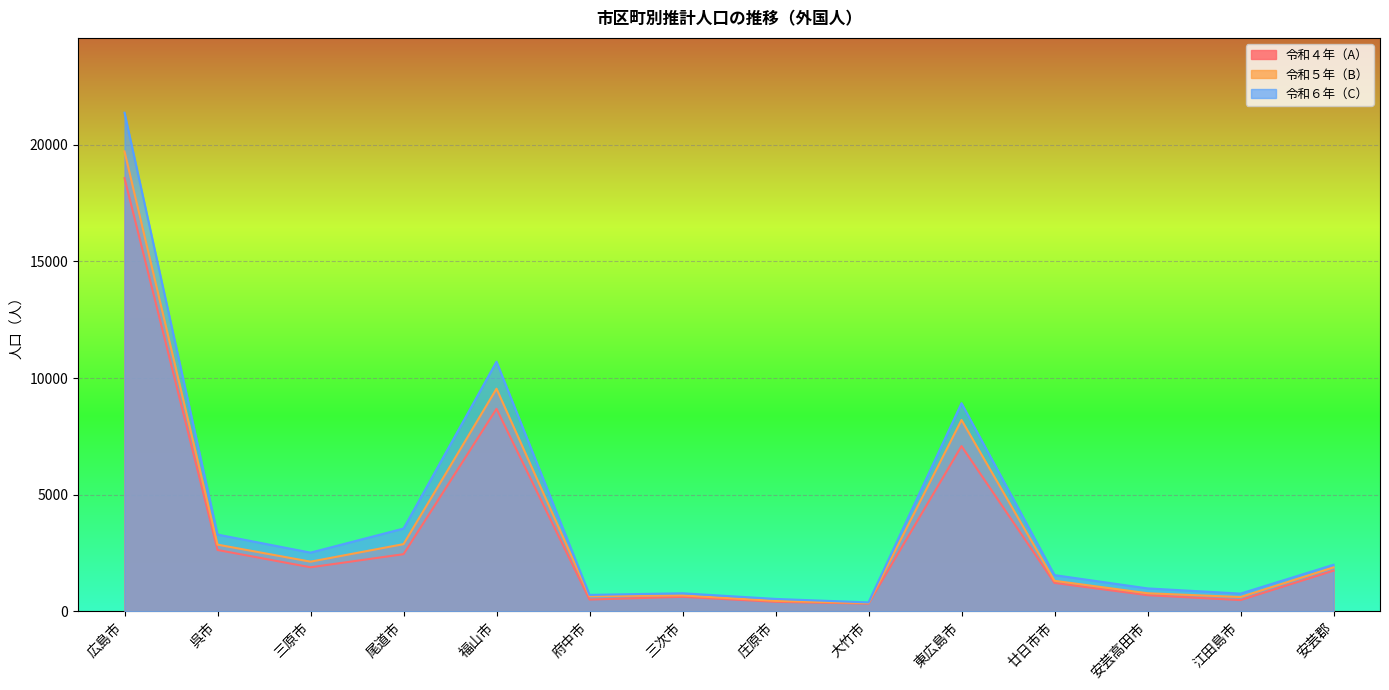

Reading left to right, list all the values displayed in this chart.

令和４年（A）: 広島市=18565	呉市=2629	三原市=1888	尾道市=2449	福山市=8679	府中市=505	三次市=621	庄原市=407	大竹市=331	東広島市=7082	廿日市市=1217	安芸高田市=692	江田島市=481	安芸郡=1745
令和５年（B）: 広島市=19712	呉市=2858	三原市=2128	尾道市=2880	福山市=9541	府中市=650	三次市=681	庄原市=449	大竹市=353	東広島市=8201	廿日市市=1308	安芸高田市=775	江田島市=612	安芸郡=1883
令和６年（C）: 広島市=21372	呉市=3290	三原市=2516	尾道市=3547	福山市=10702	府中市=704	三次市=774	庄原市=532	大竹市=382	東広島市=8921	廿日市市=1552	安芸高田市=983	江田島市=760	安芸郡=1996